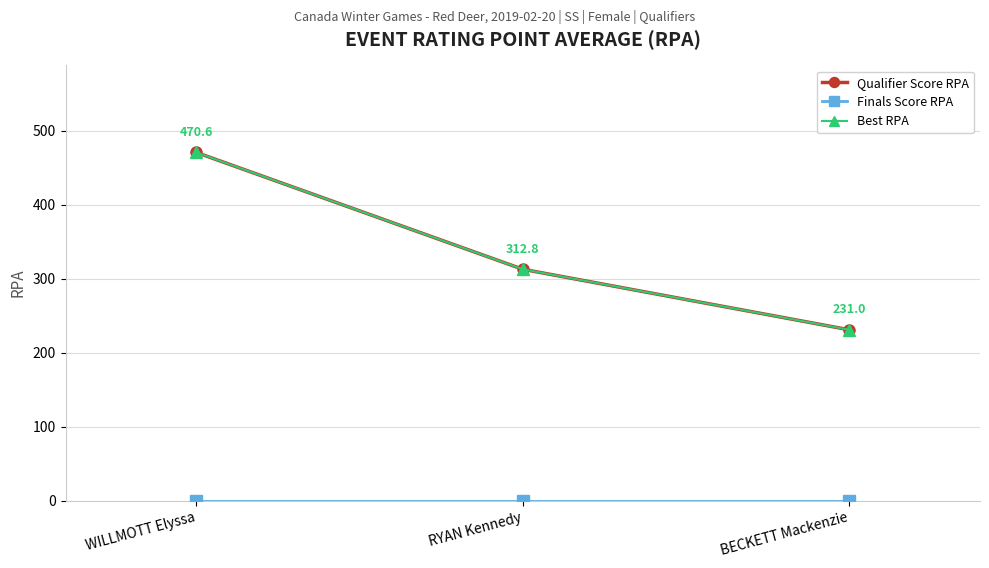

Does the chart have visible grid lines?

Yes